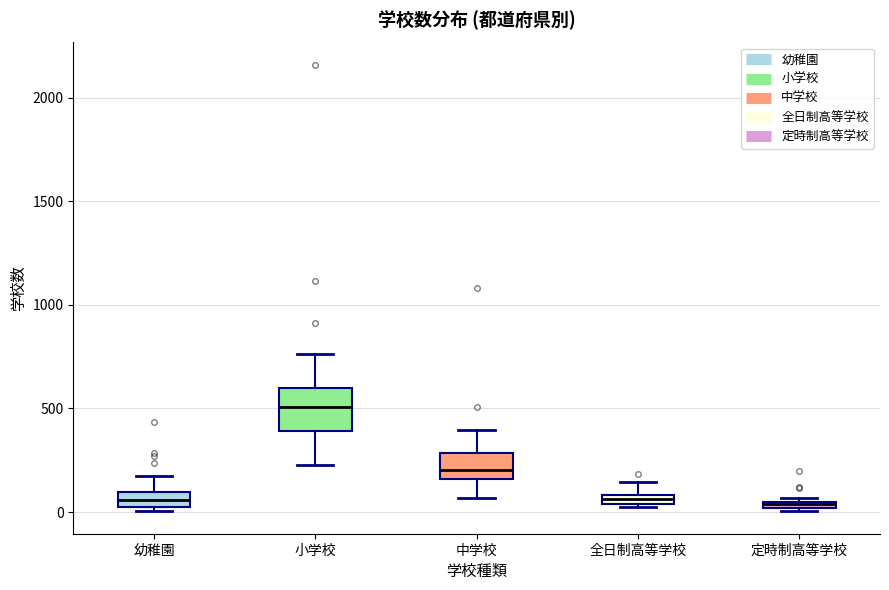

Where is the upper edge of the box for 定時制高等学校 on the y-axis? The values are not printed on the chart, so give them approximately, as read against the axis.

50